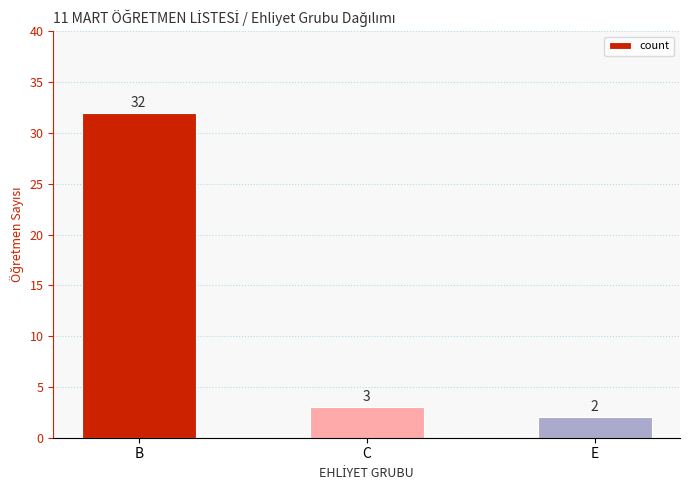

What is the change in value from B to C?

-29